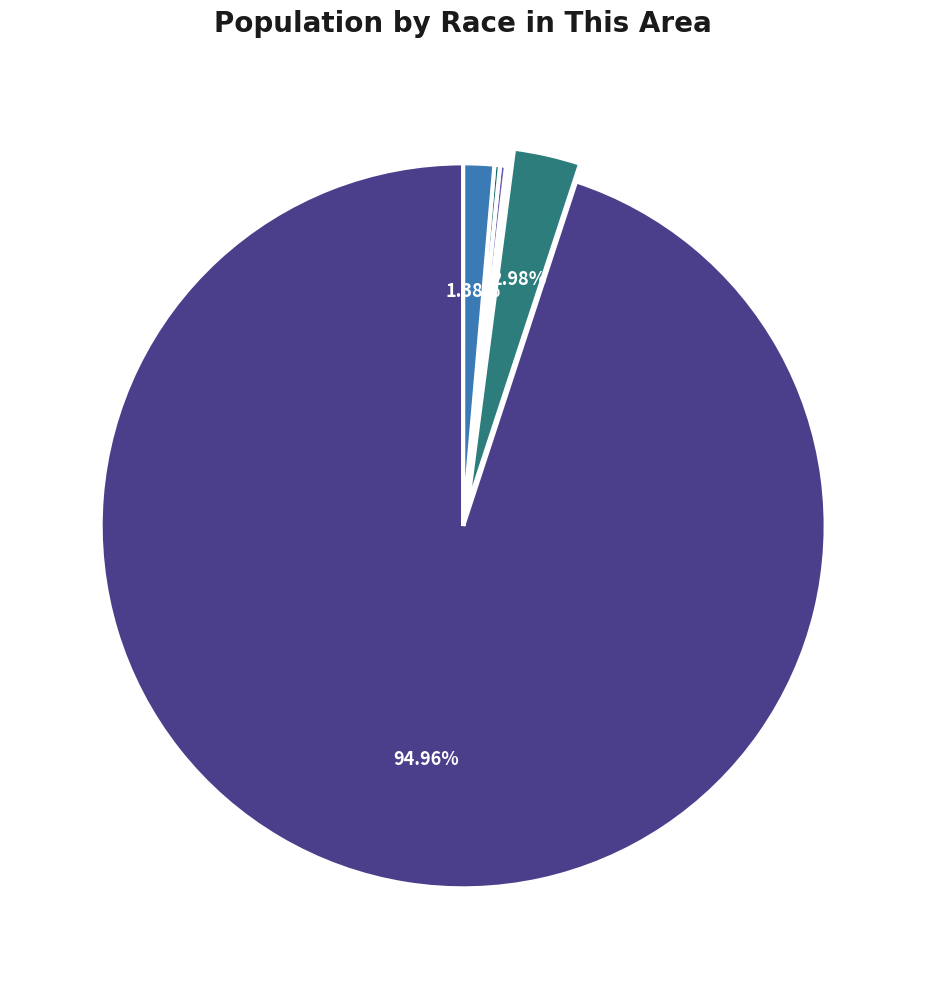

To the nearest percent, what percentage of the pie is White alone?

95%